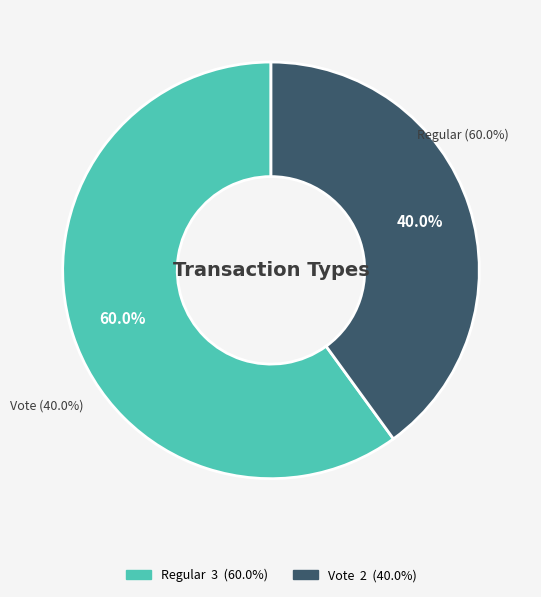

How many slices are in this pie chart?

2